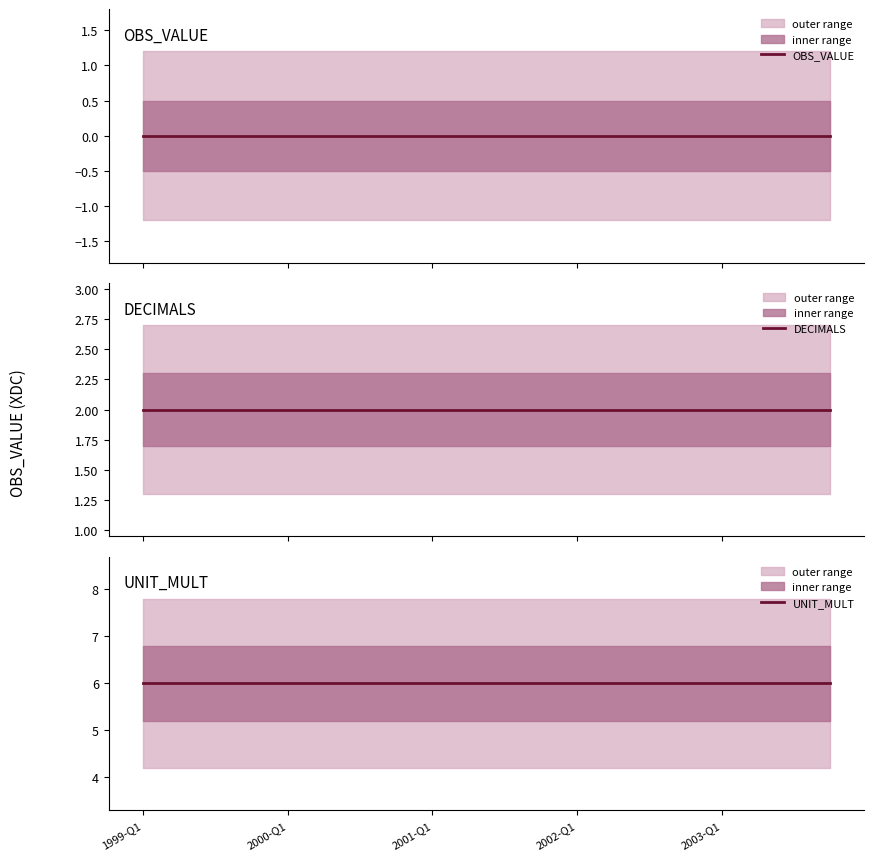

True or false: DECIMALS has more than 1 points higher than both neighbors.

False